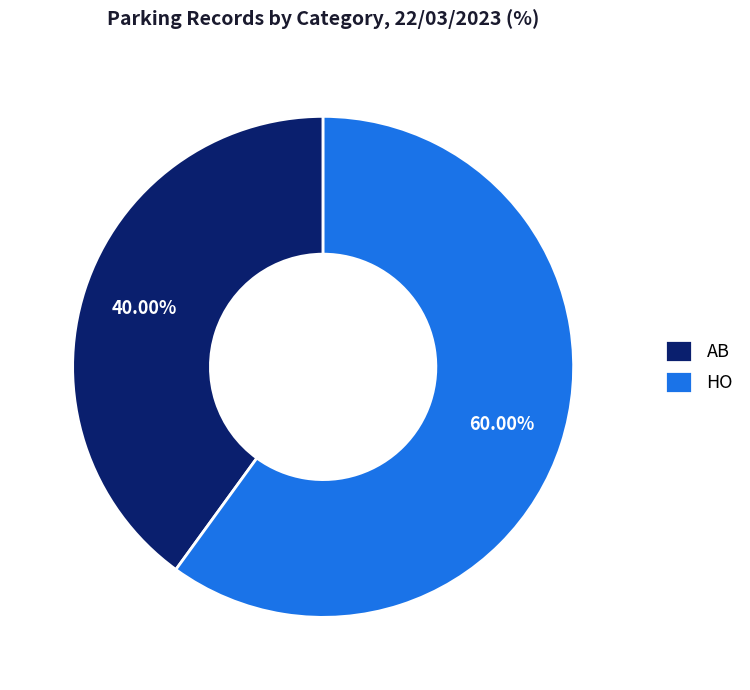

Is the sum of HO and AB greater than half?

Yes